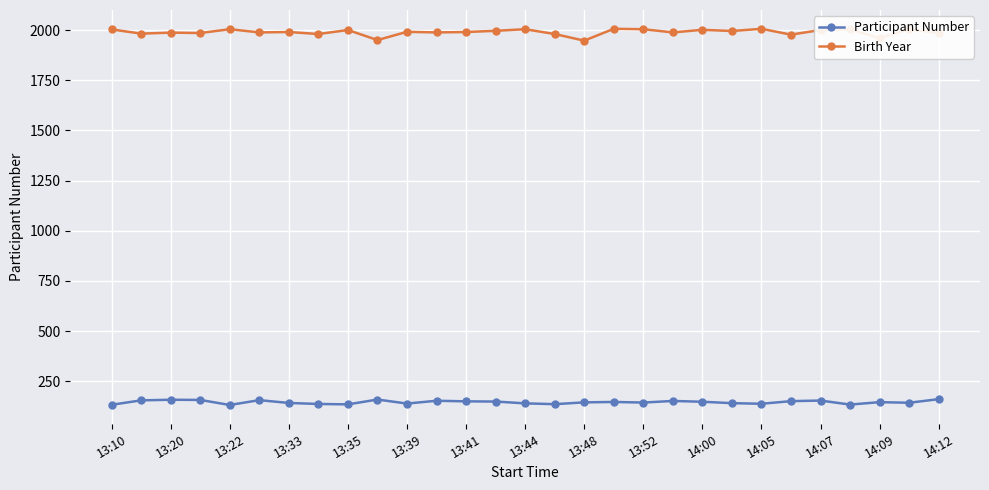

Rank the series by their average value, from highest to lowest.

Birth Year, Participant Number